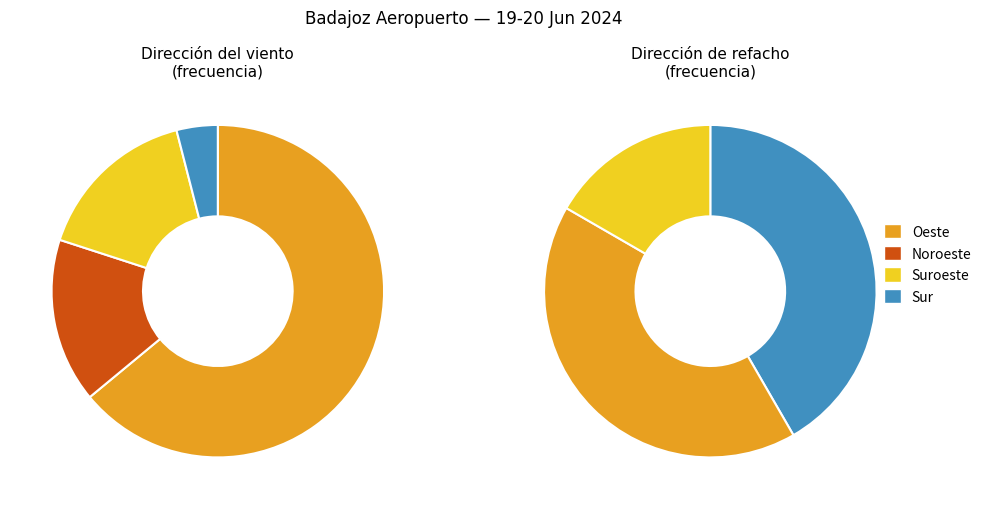

To the nearest percent, what is the average slice percentage?

25%